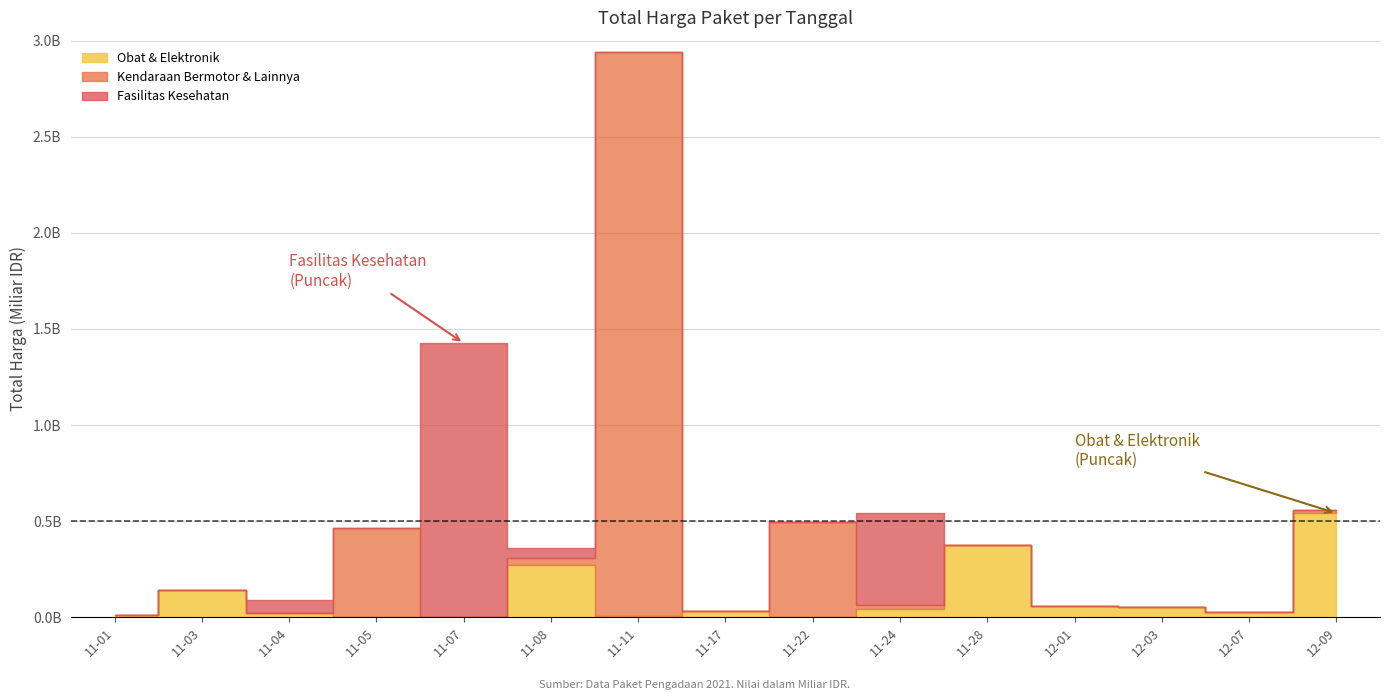

What is the difference between the maximum and second lowest values in the Fasilitas Kesehatan series?

1425867900